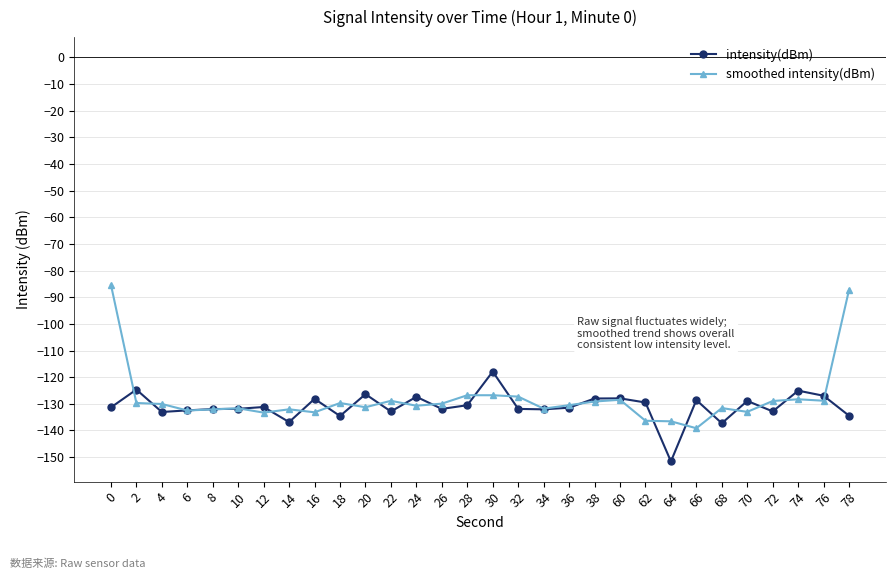

True or false: smoothed intensity(dBm) has more than 1 points higher than both neighbors.

True